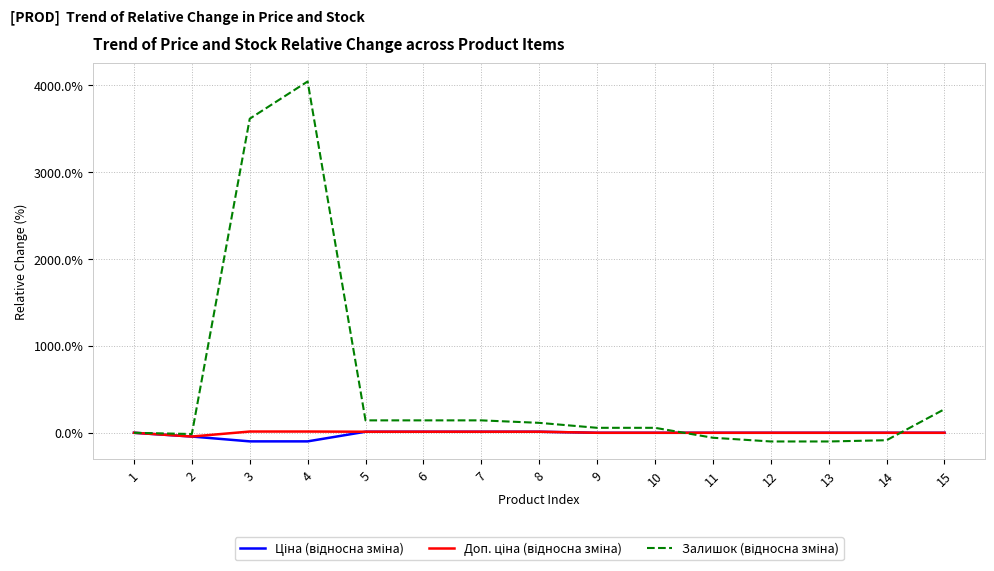

At which category is the sum across all series the highest?

4